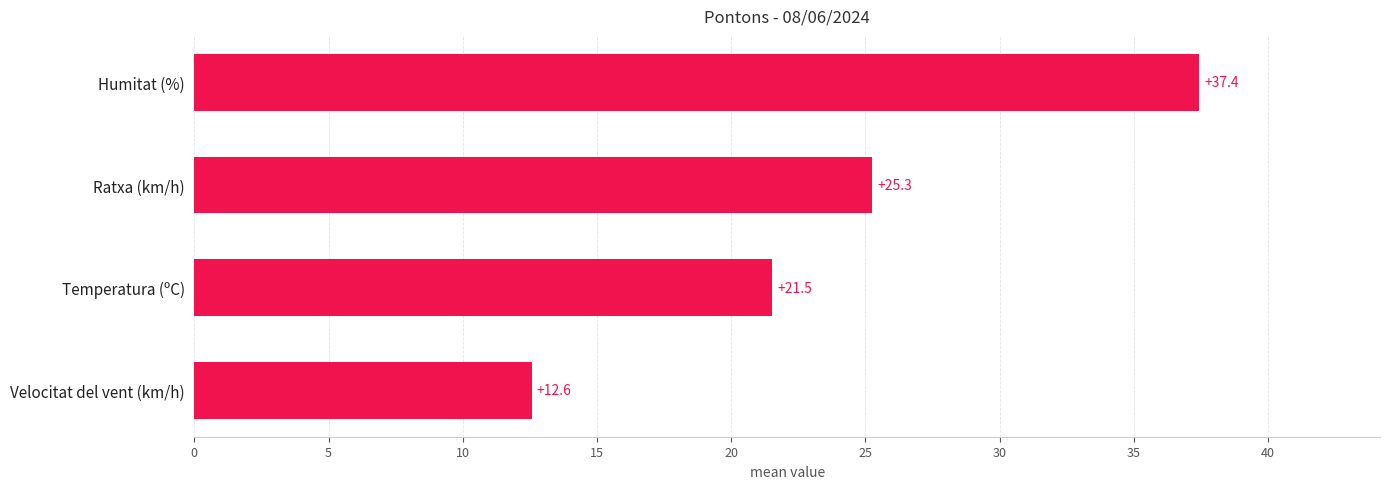

How many values are below 25?

2